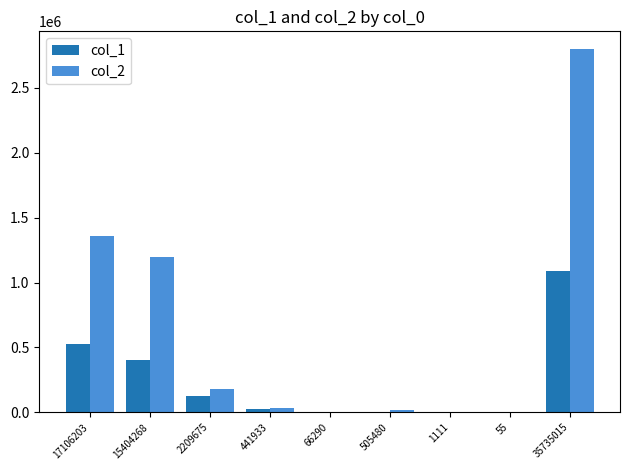

Is the value of col_2 at 17106203 greater than the value of col_1 at 1111?

Yes